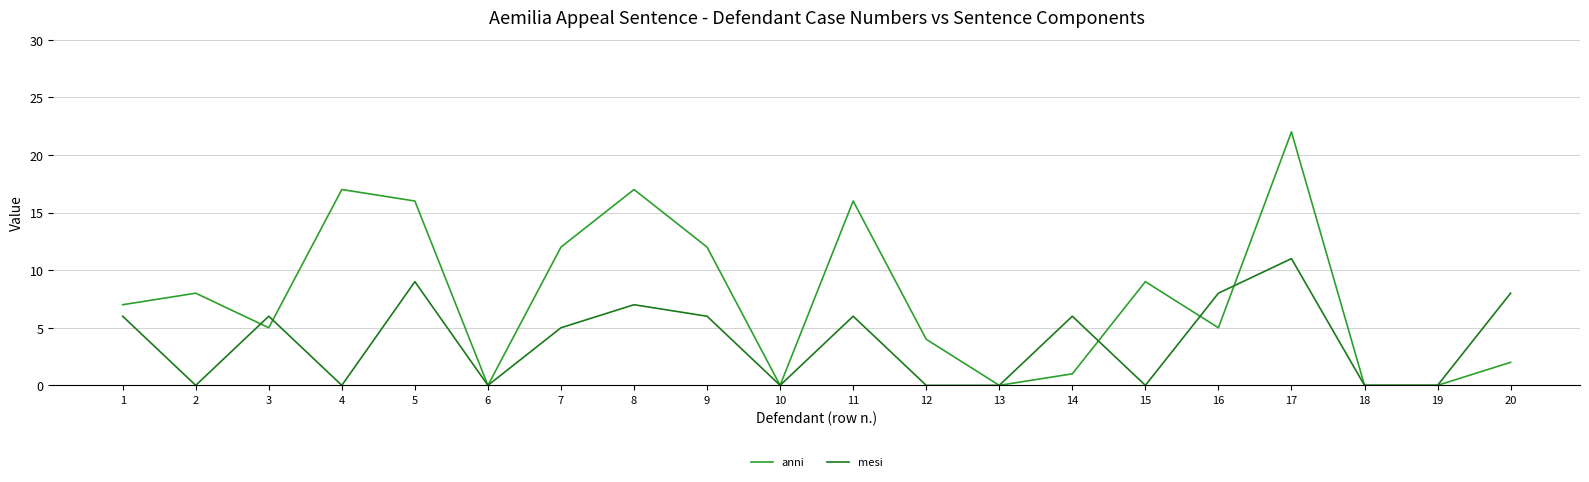

Which series has the largest range (max minus min)?

anni